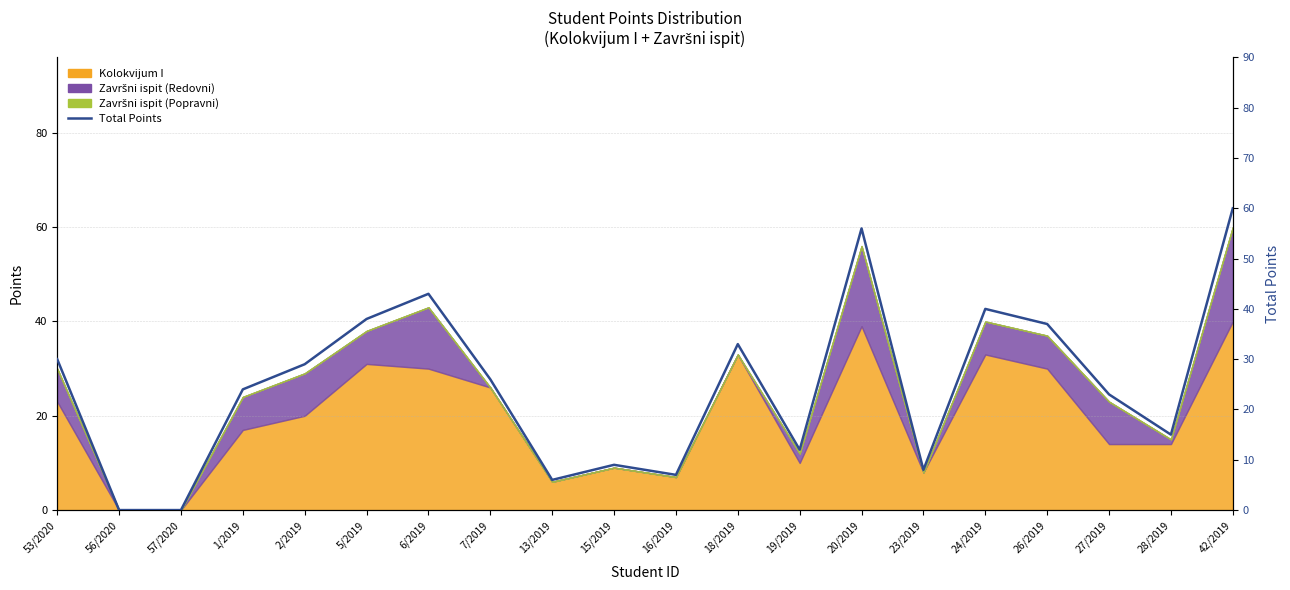

What position from the right is 26/2019?

4